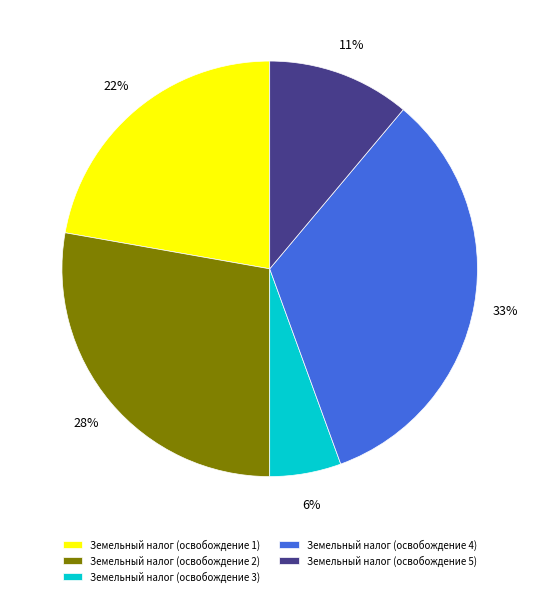

Which slice is the smallest?

Земельный налог (освобождение 3)